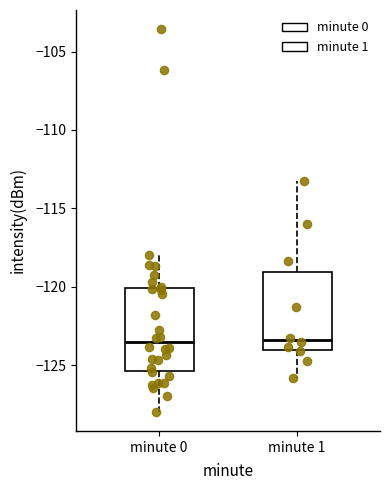

Reading left to right, transcribe this box plot: for each box, give where its median line is, the range the box spans, and where its two whiskers end, as read against the y-axis. The values are not printed on the chart, so give them approximately, as read against the axis.

minute 0: median -123.5, box -125.5 to -120.0, whiskers -128.0 to -118.0
minute 1: median -123.5, box -124.0 to -119.0, whiskers -126.0 to -113.0